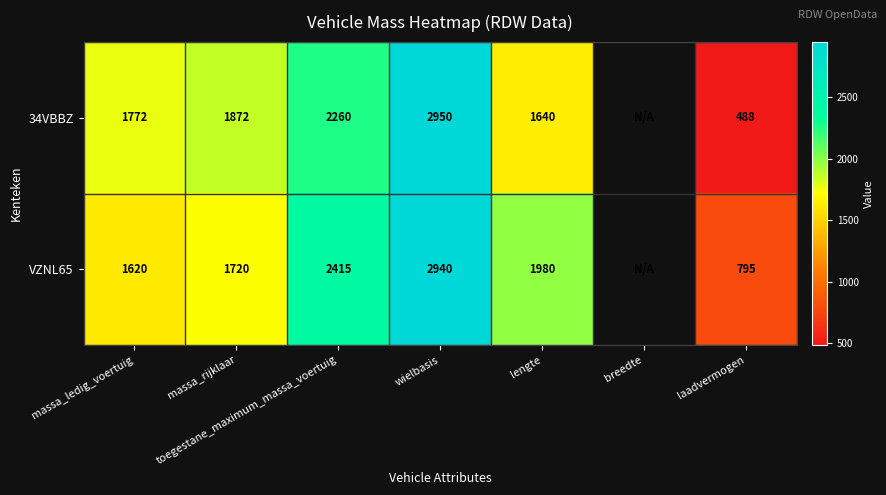

True or false: VZNL65 has a value of 2415 at toegestane_maximum_massa_voertuig.

True